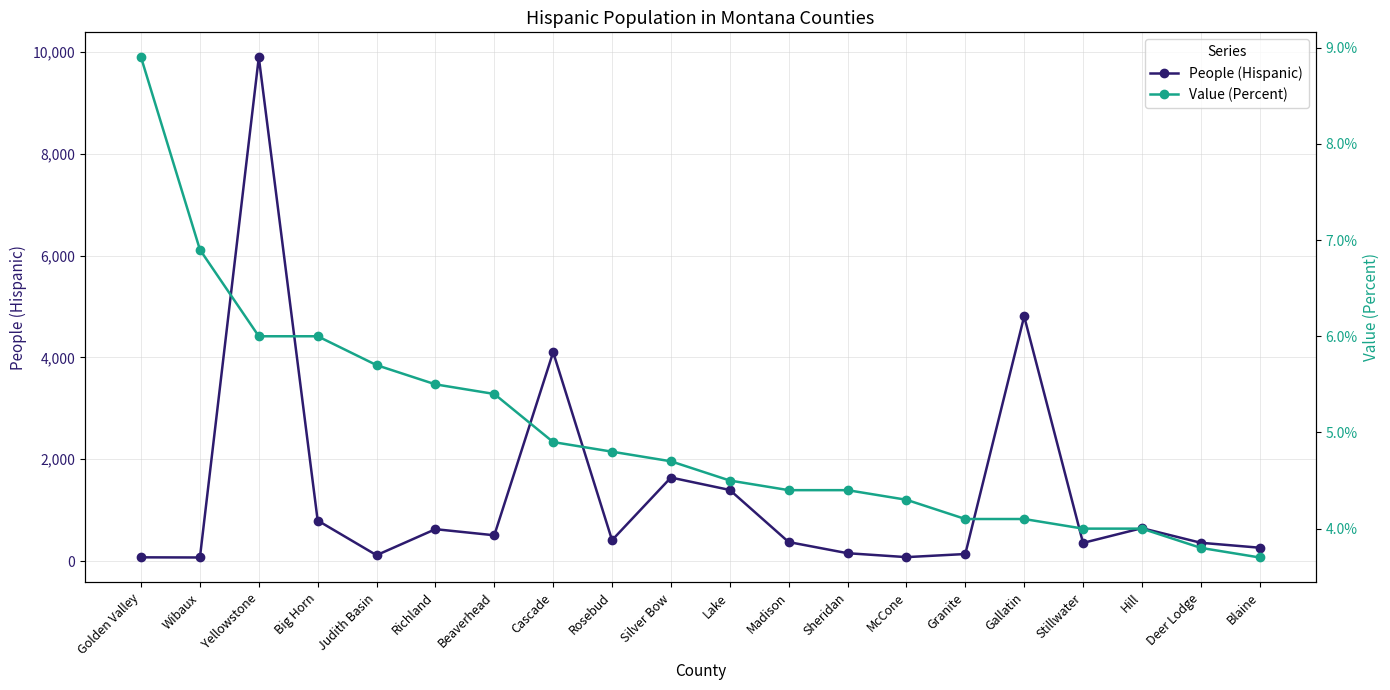

What is the value of the People (Hispanic) point at the 11th from the left?

1396